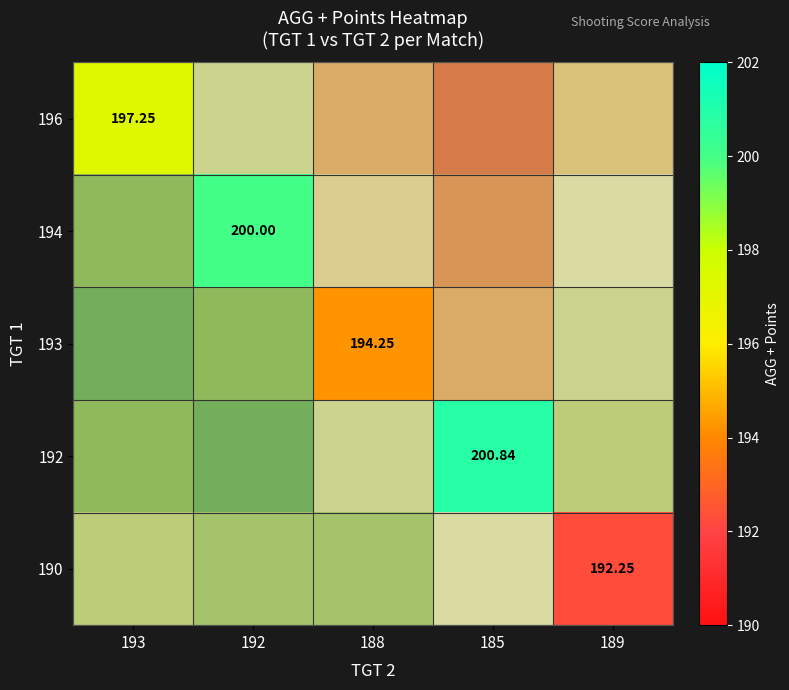

At how many categories does at least one series exceed 196?

3